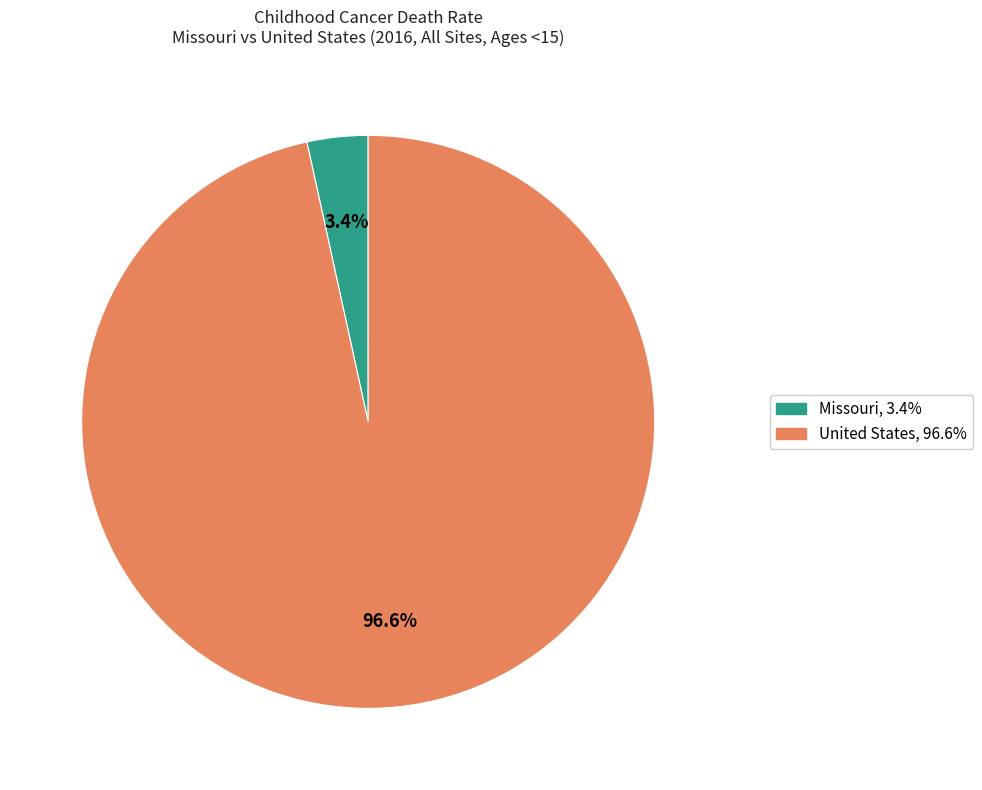

How many slices are in this pie chart?

2